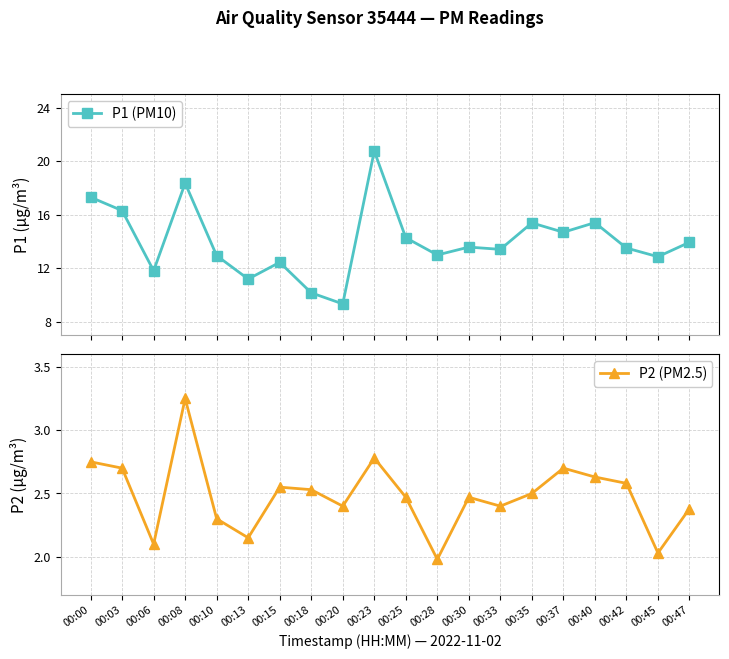

How many data points does each series have?

20